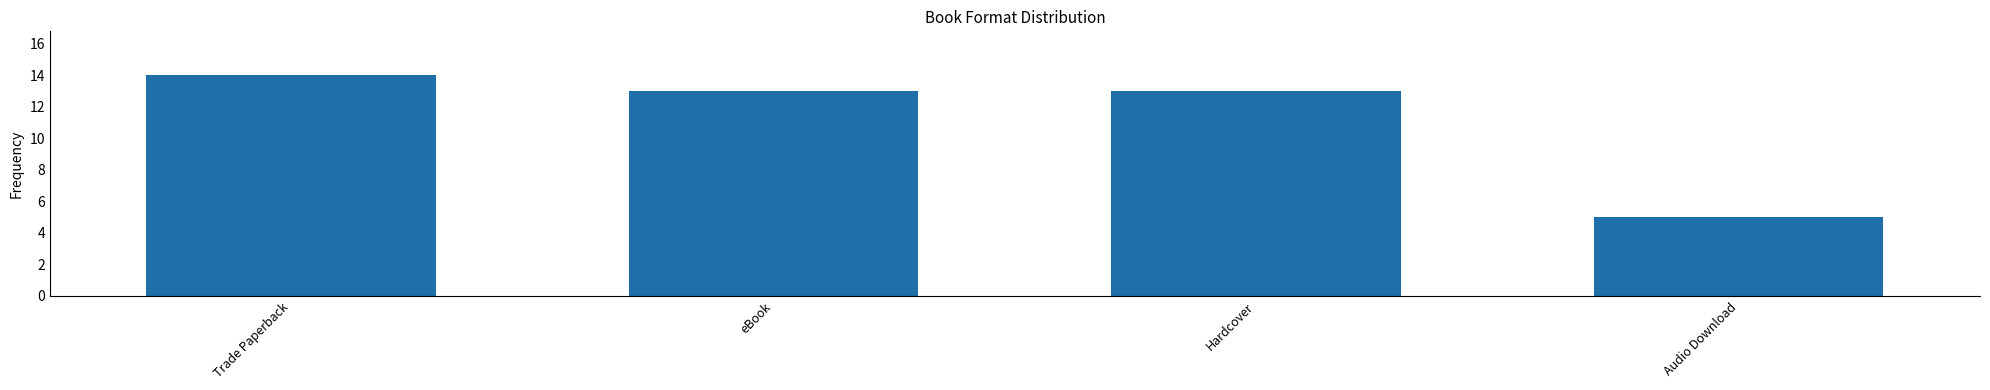

Where does the data first go above 13?

Trade Paperback